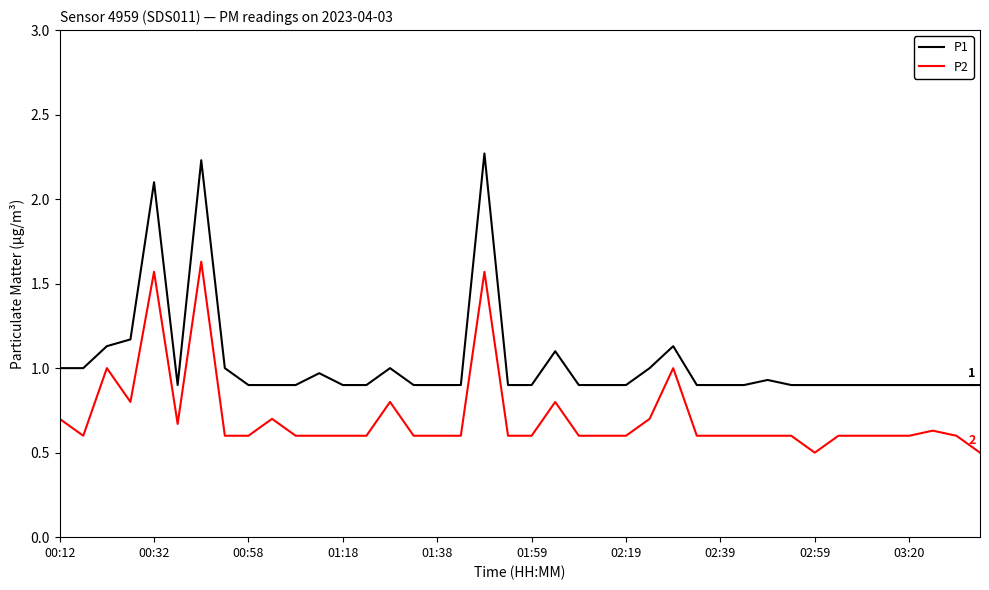

What is the smallest value displayed?

0.5